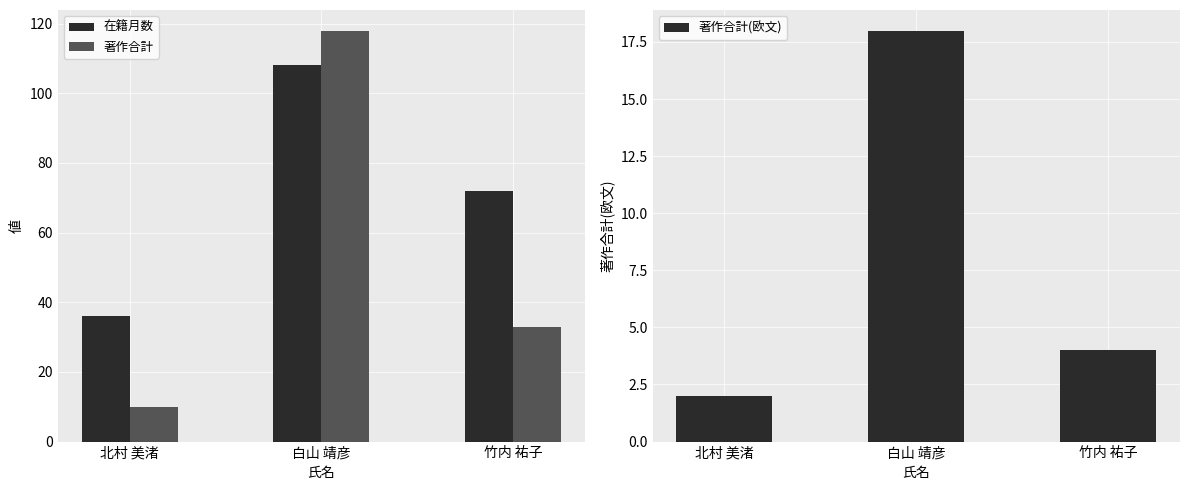

How many values in the 著作合計 series exceed 33?

1